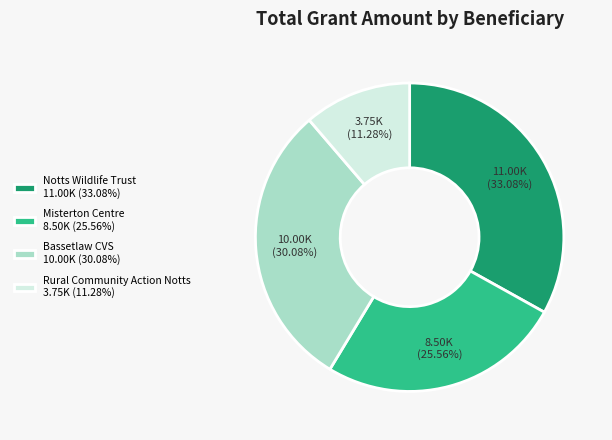

Does any single category account for the majority?

No